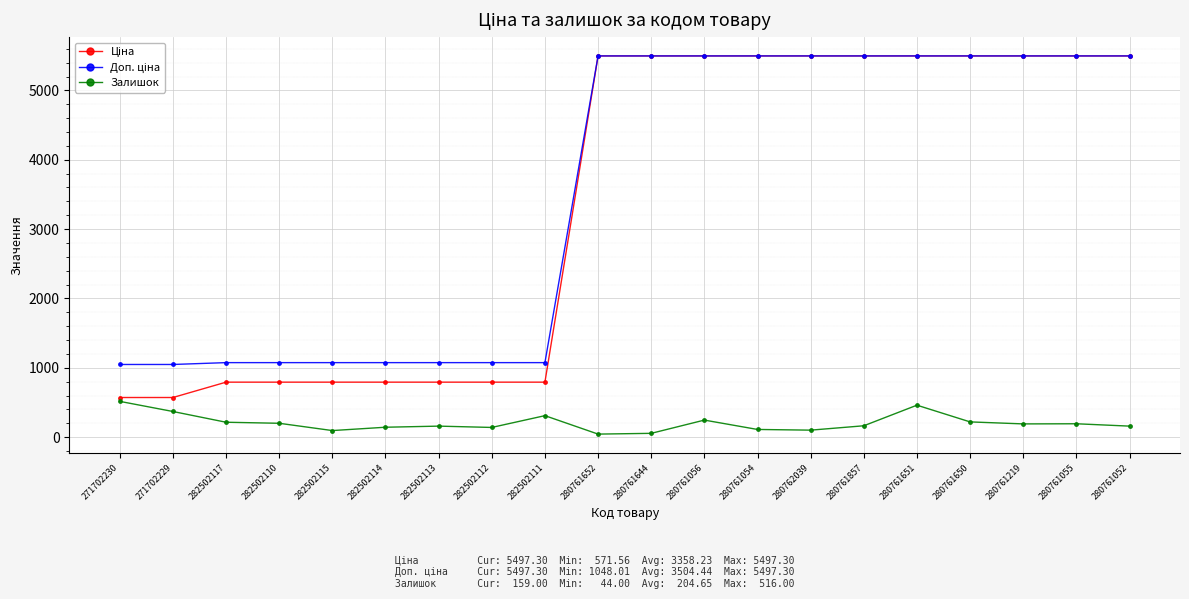

What is the average value of the Залишок series?

204.7